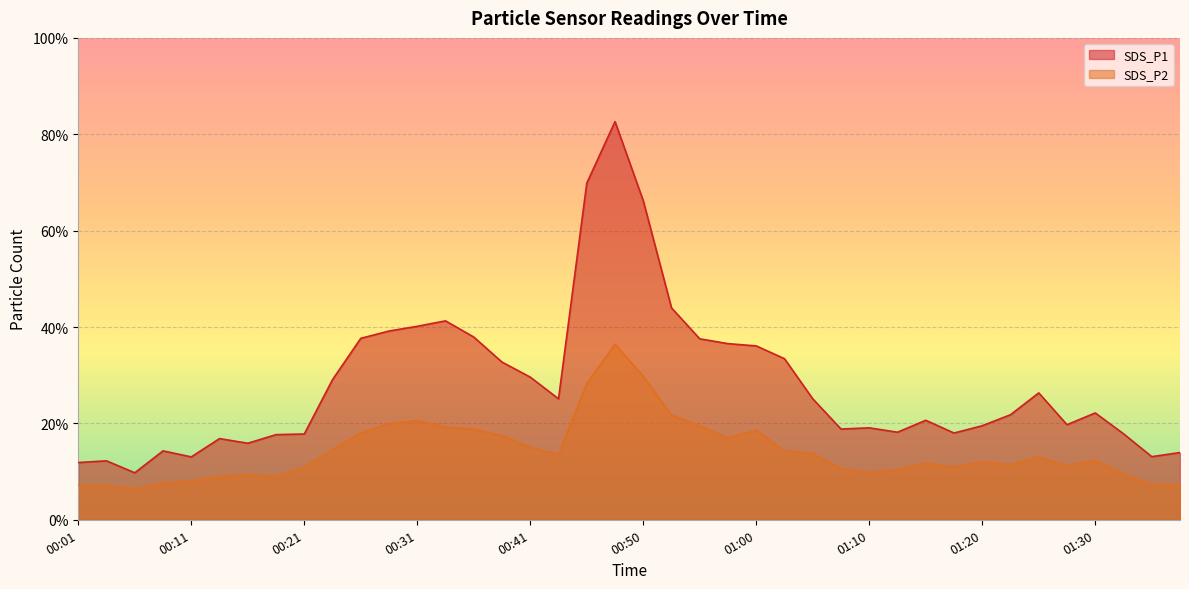

At which label is SDS_P1 closest to 46?

00:53